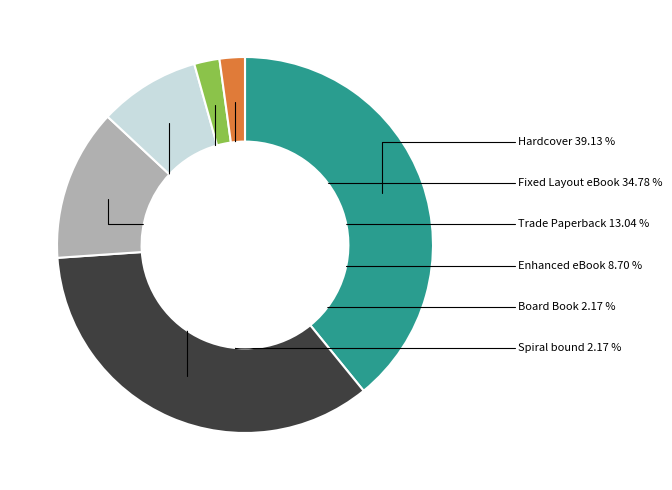

True or false: Fixed Layout eBook accounts for 44% of the total.

False